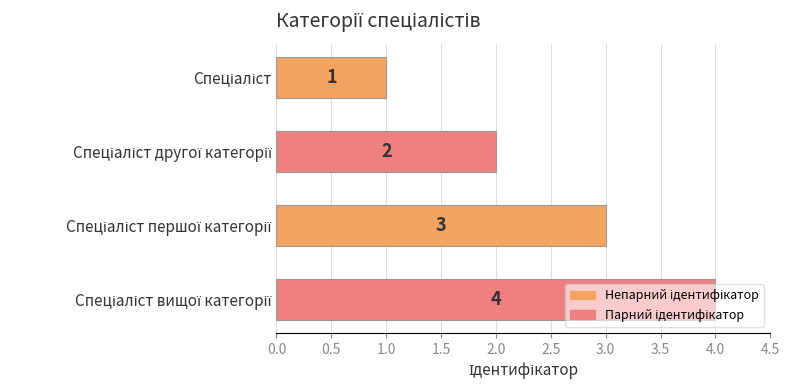

How many values are between 2 and 4?

3